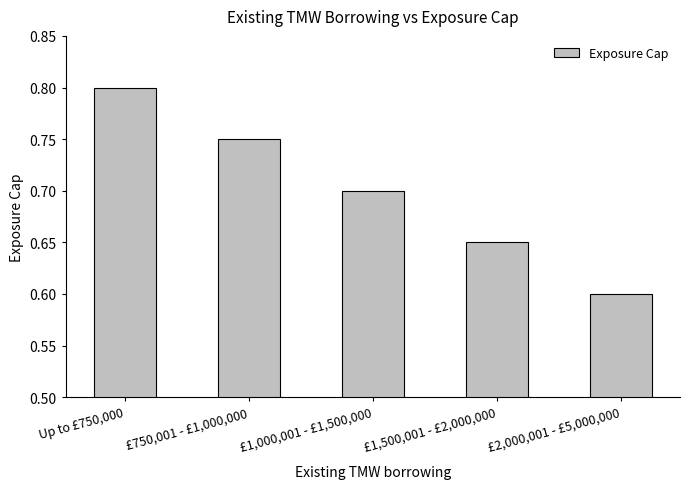

Are the bars grouped side by side (vs. stacked)?

No